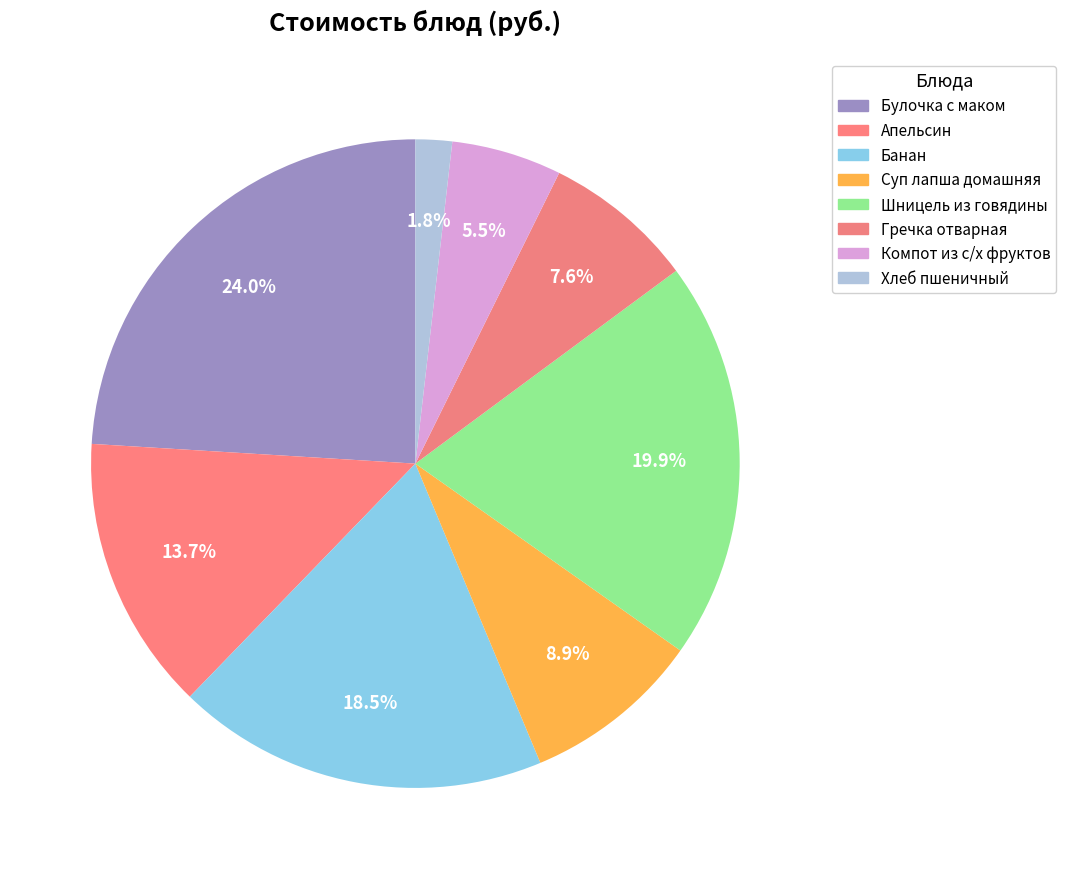

Count the number of slices in the pie.

8